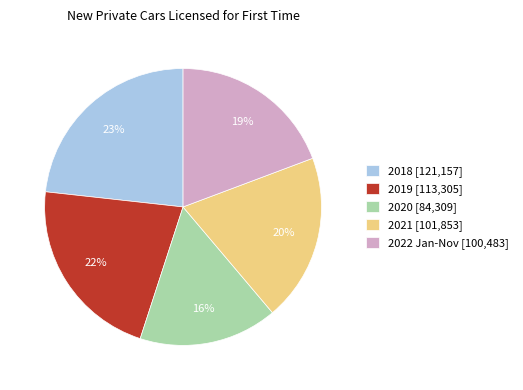

Does any single category account for the majority?

No